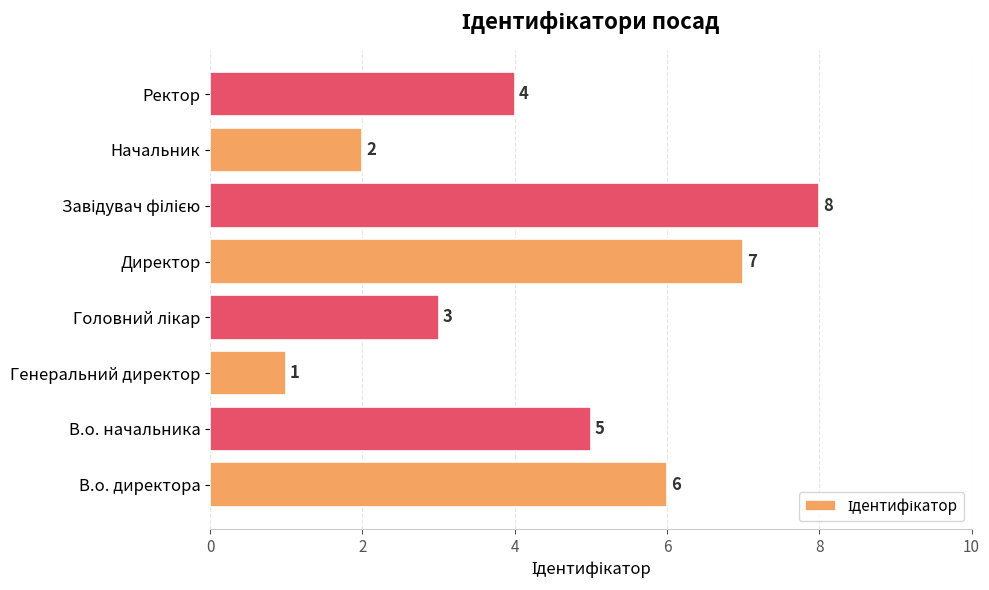

What is the difference between the maximum and minimum values?

7